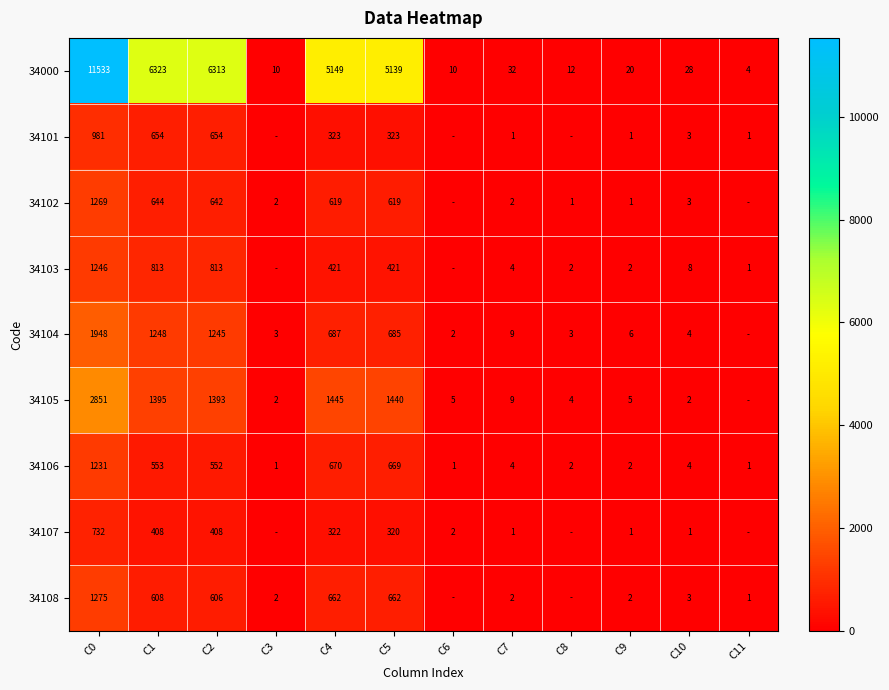

True or false: 34105 has a value of 430 at C2.

False